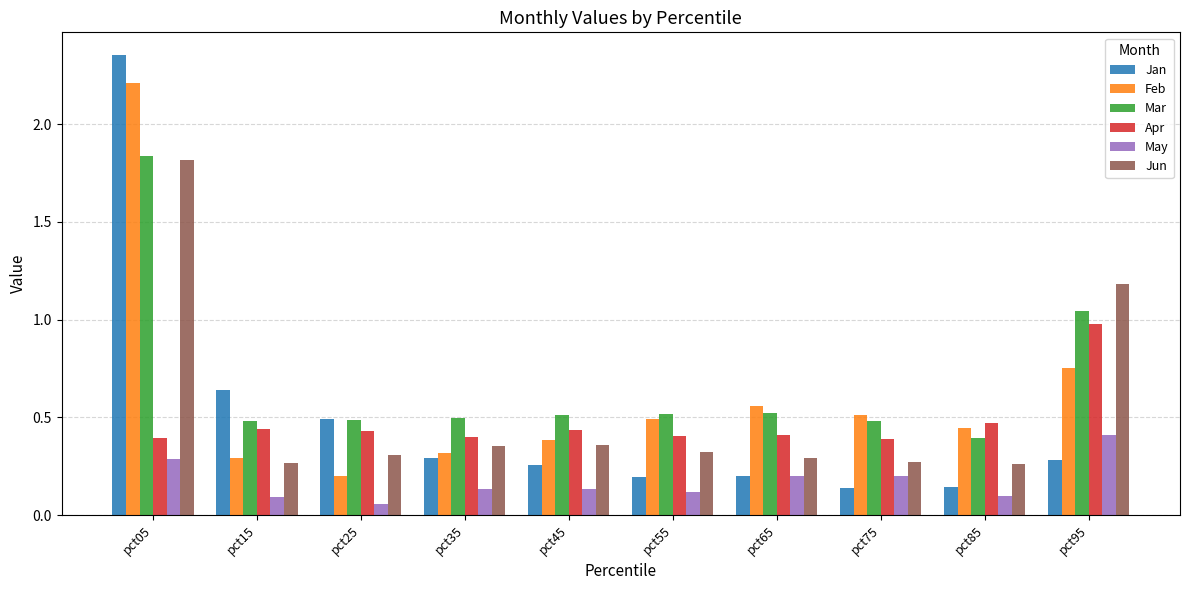

What is the sum of all Feb values?

6.2